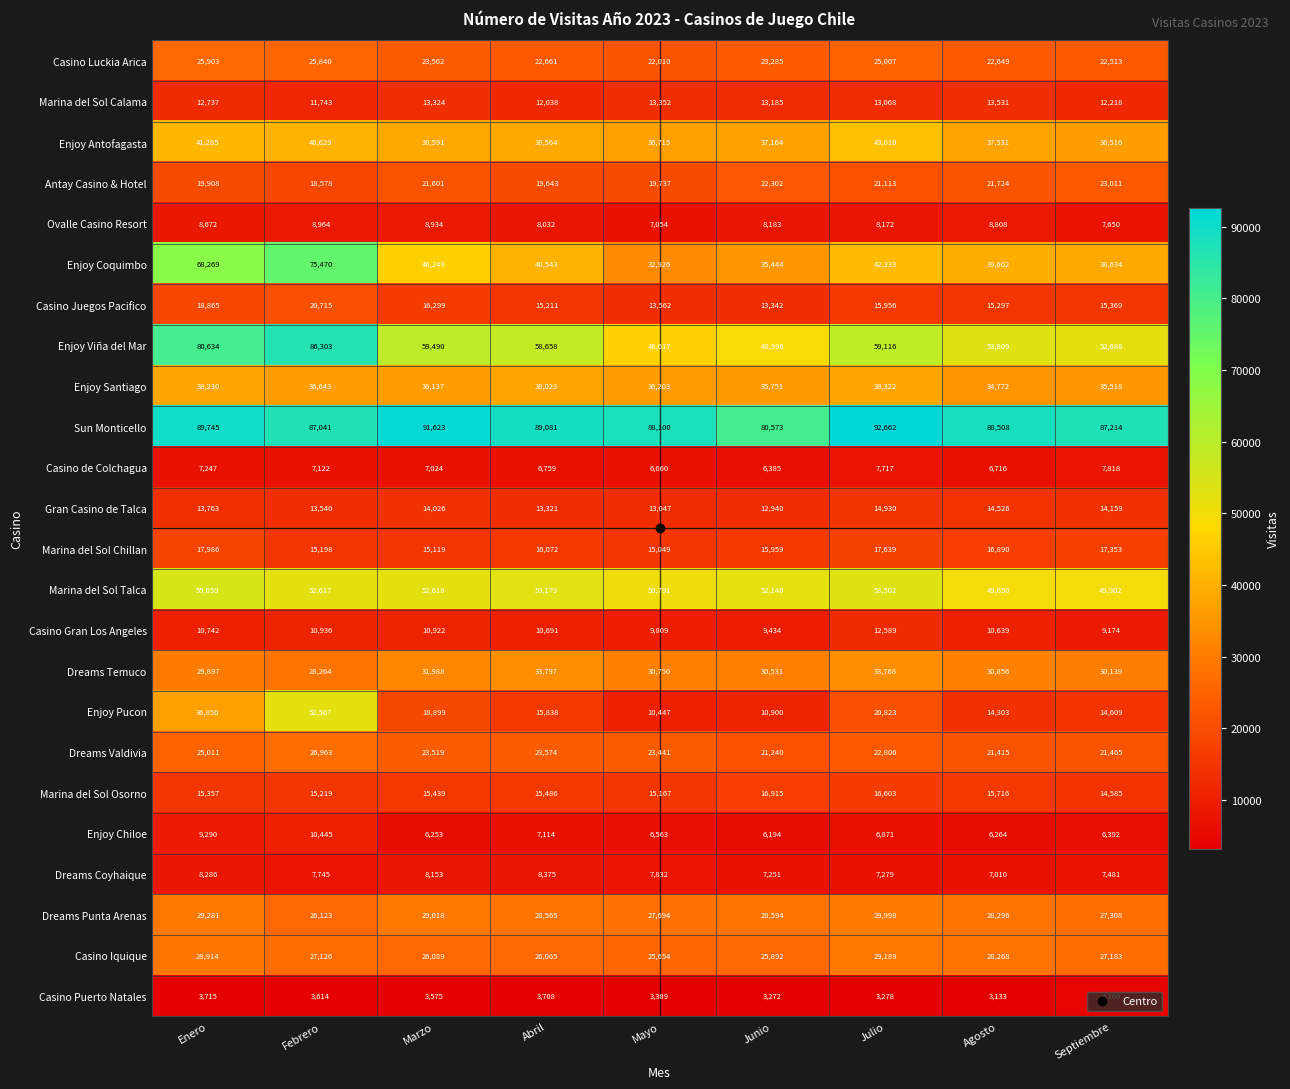

What is the difference between the maximum and minimum values in the Sun Monticello series?

12089